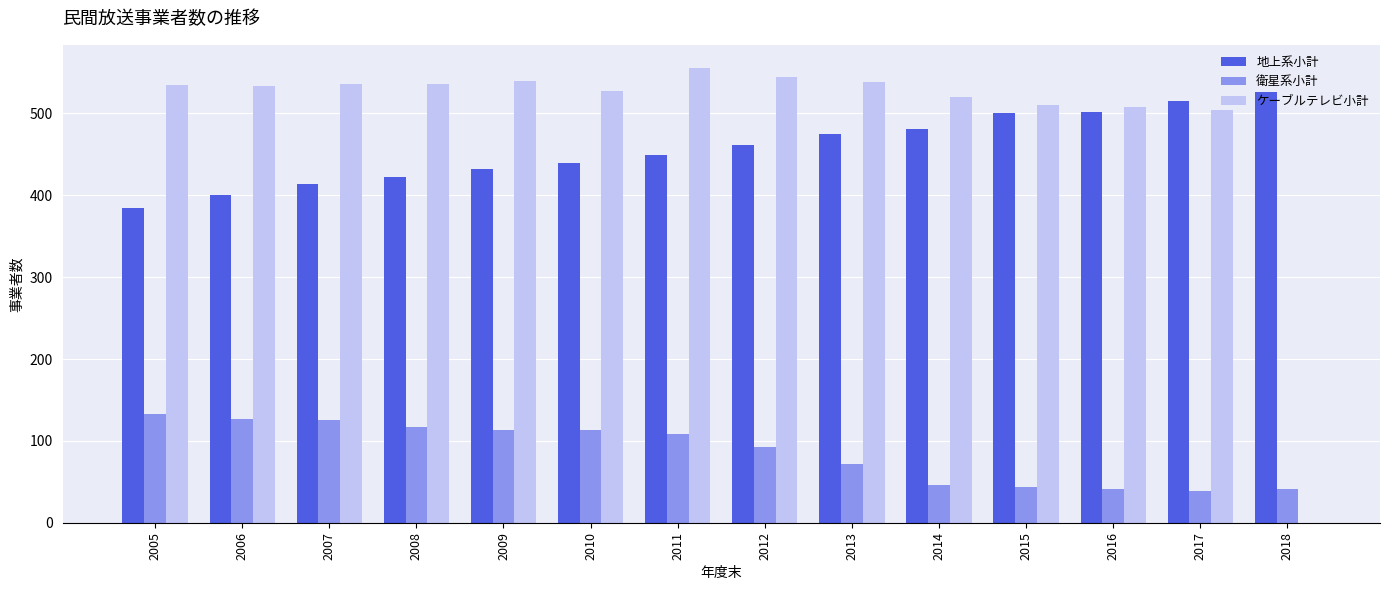

What is the sum of the 地上系小計 values at 2005 and 2006?

785